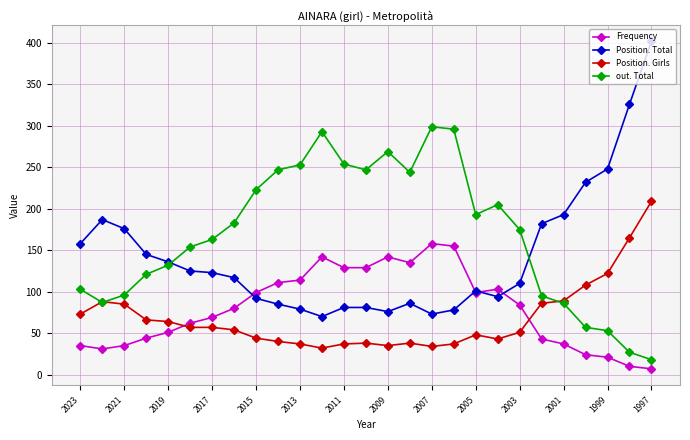

What is the value of the Frequency point at the 7th from the left?

69